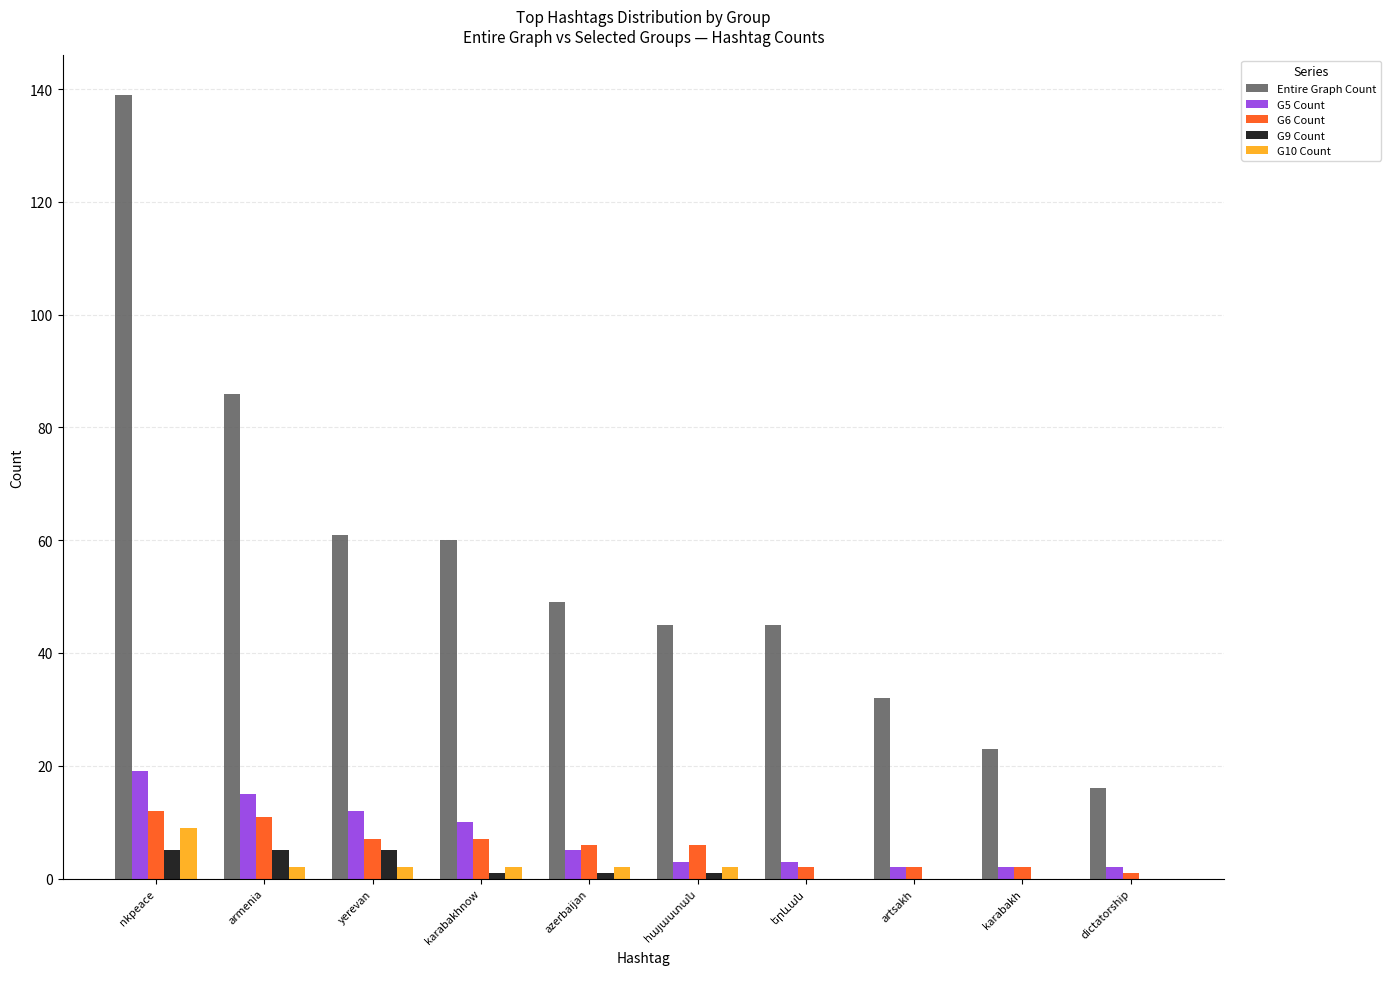

What is the greatest value displayed?

139